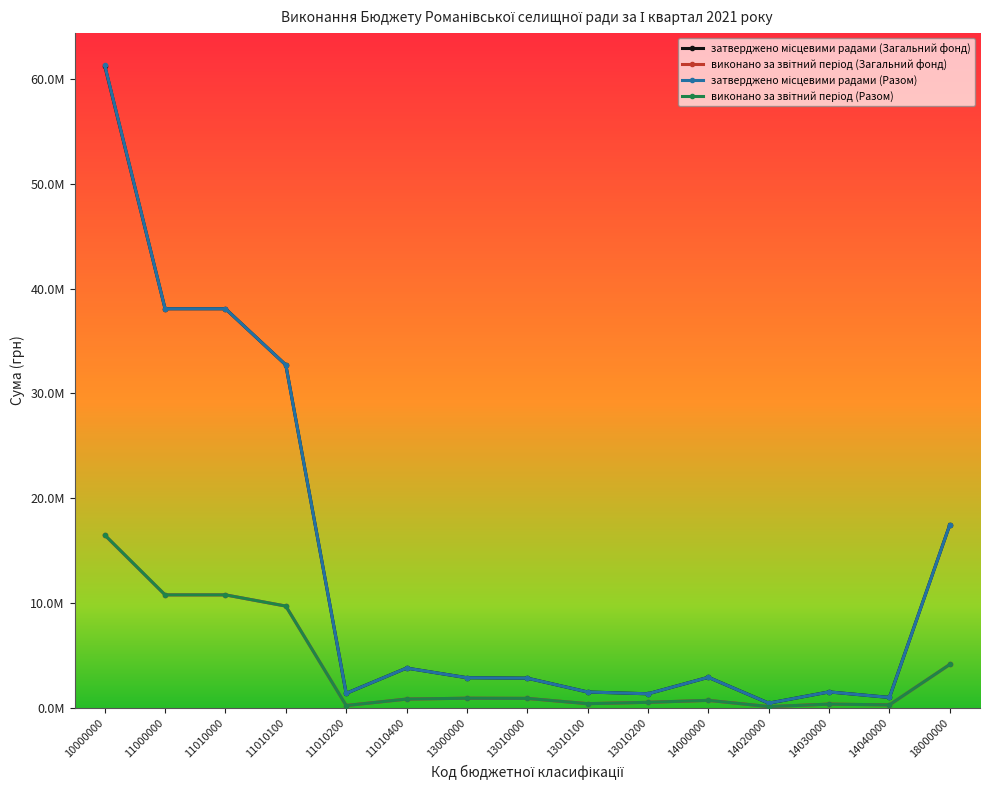

Which series changed the most between 11010000 and 13010000?

затверджено місцевими радами (Загальний фонд)